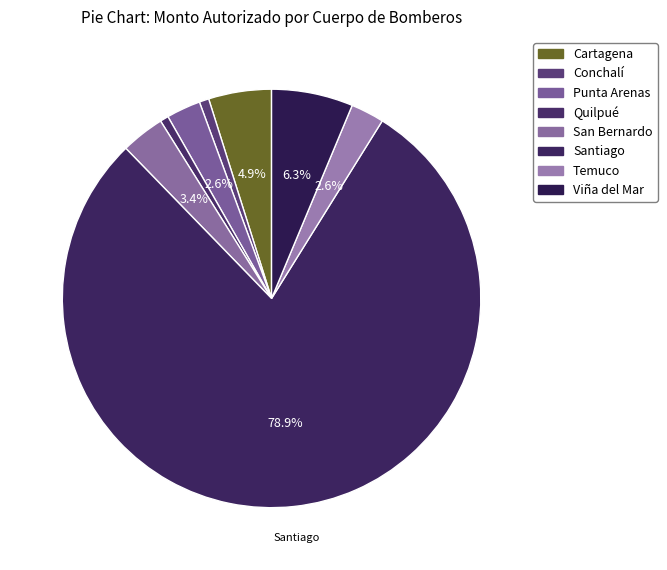

Is it true that Quilpué is 1% of the pie?

True